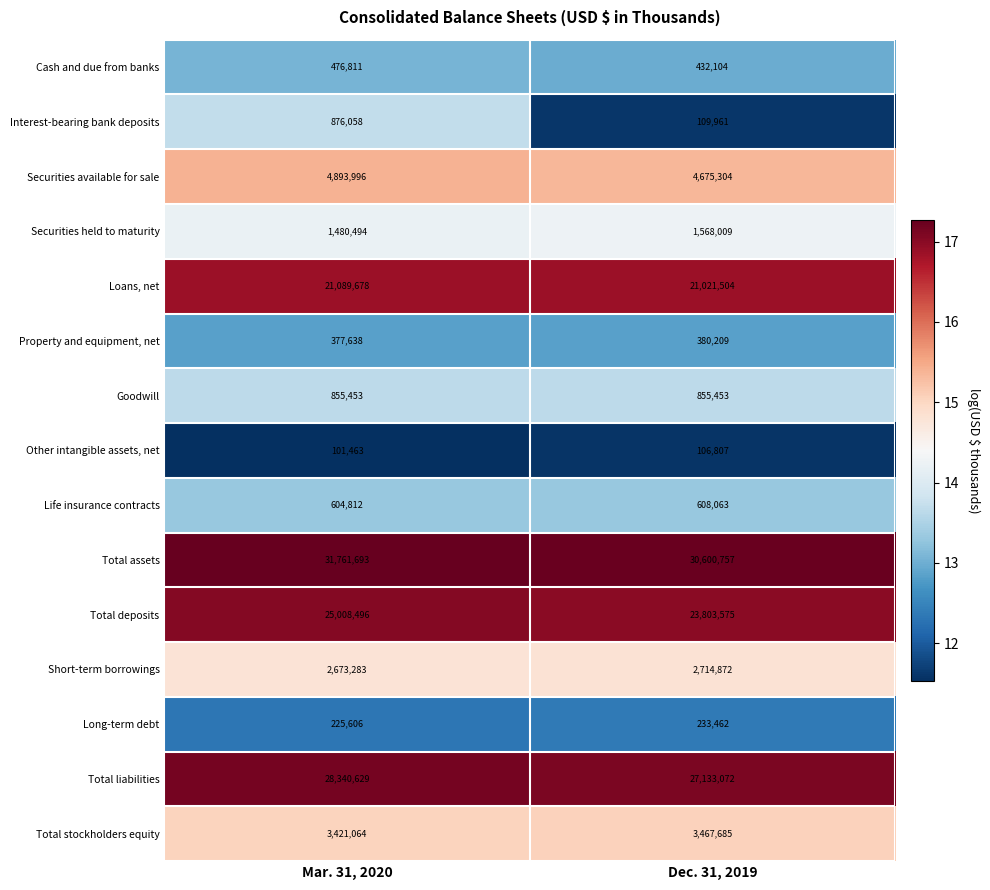

Is it true that Goodwill equals 409192 at Mar. 31, 2020?

False